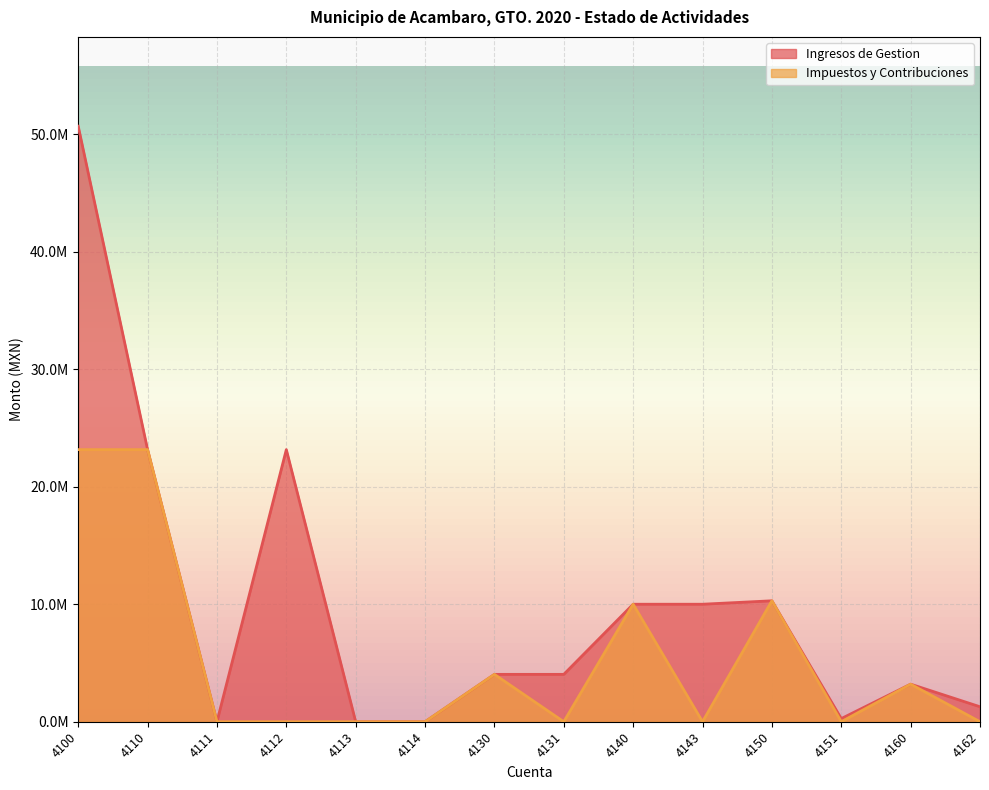

True or false: Ingresos de Gestion has a value of 1471139.2 at 4131.

False